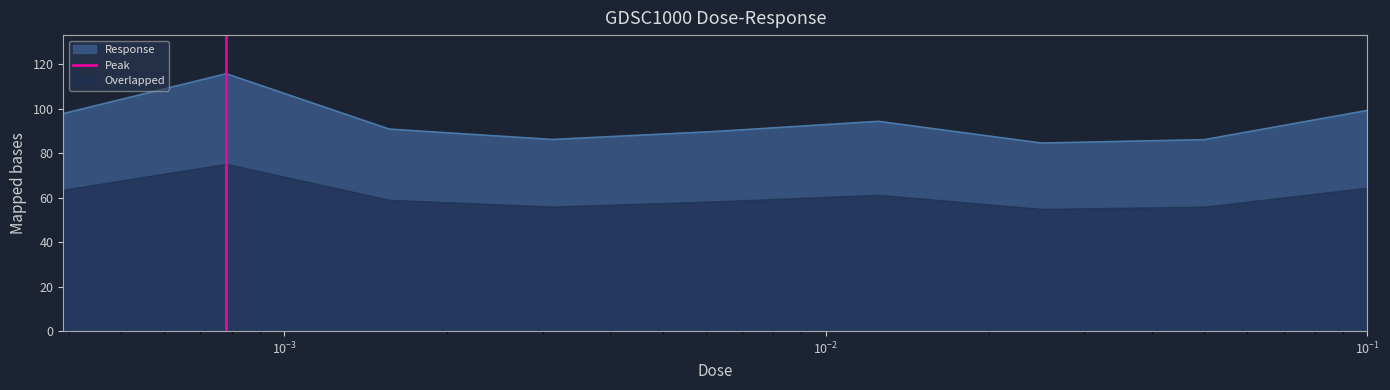

What is the lowest value of the Response series?

84.6